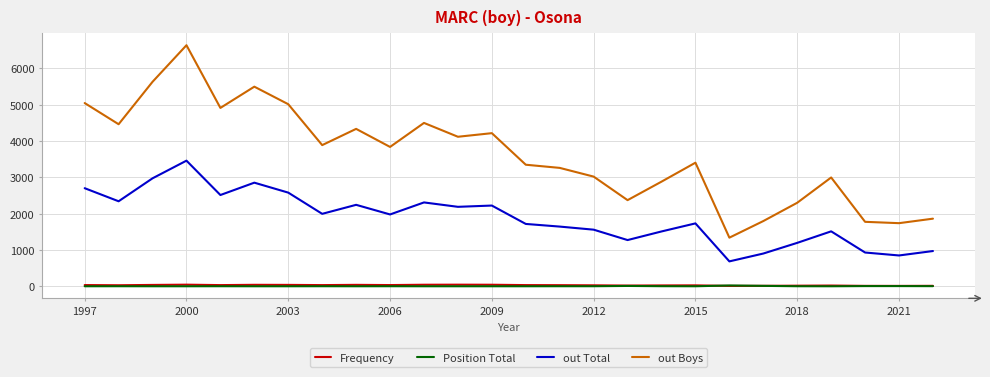

True or false: Position Total and out Boys cross at least once.

False